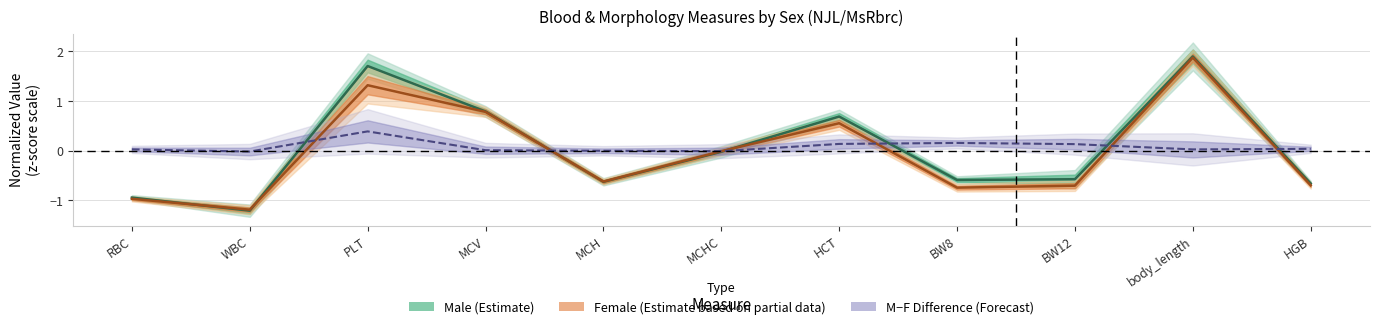

What position from the right is body_length?

2